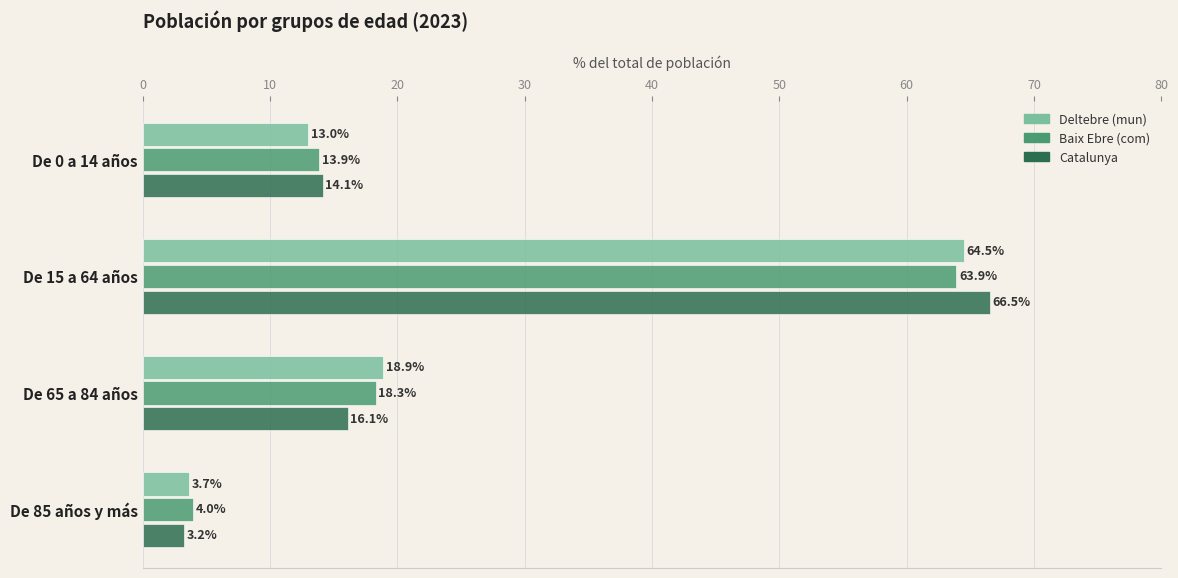

Rank the series by their maximum value, from lowest to highest.

Baix Ebre (com), Deltebre (mun), Catalunya